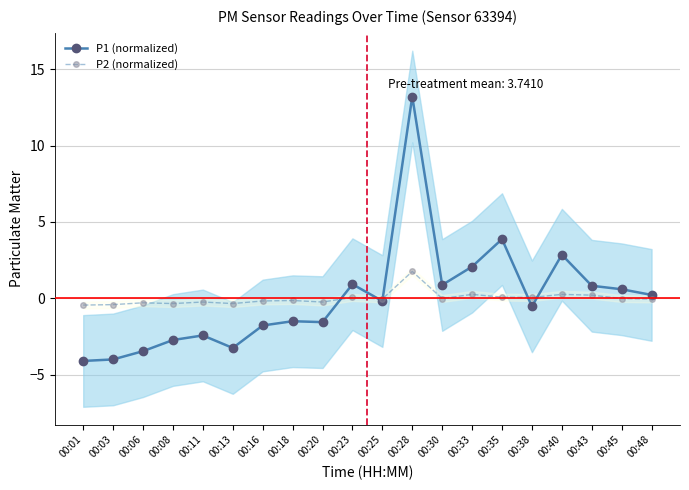

At which label does P2 (normalized) first exceed 0?

00:23